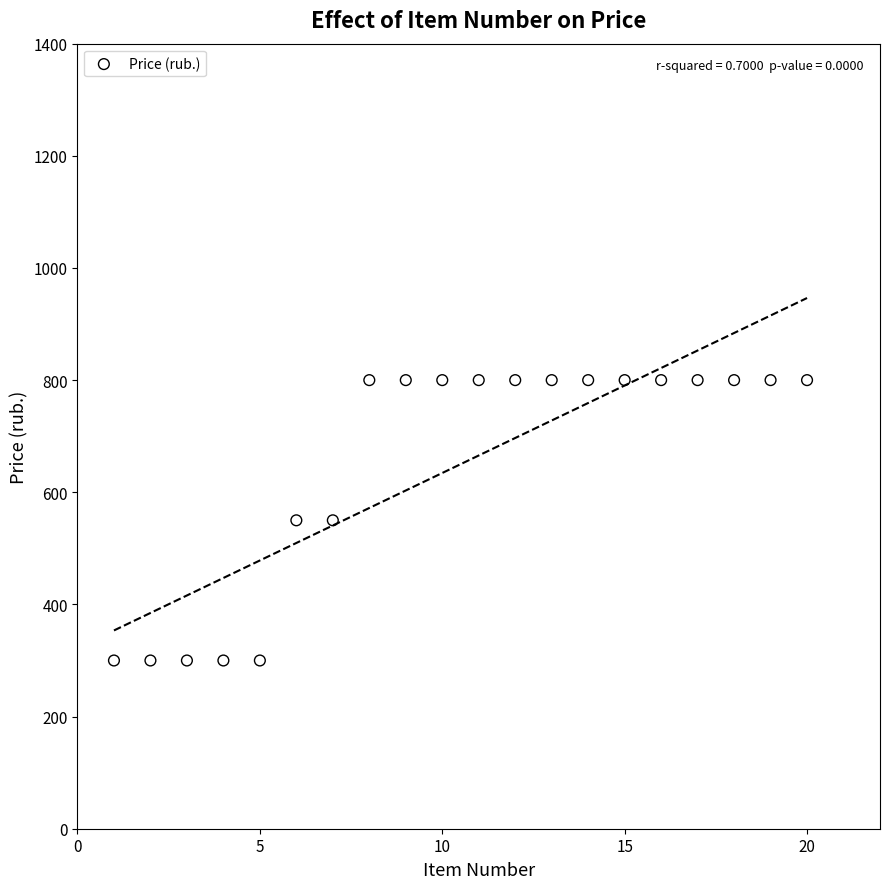

What is the range of X values (max minus min)?

19